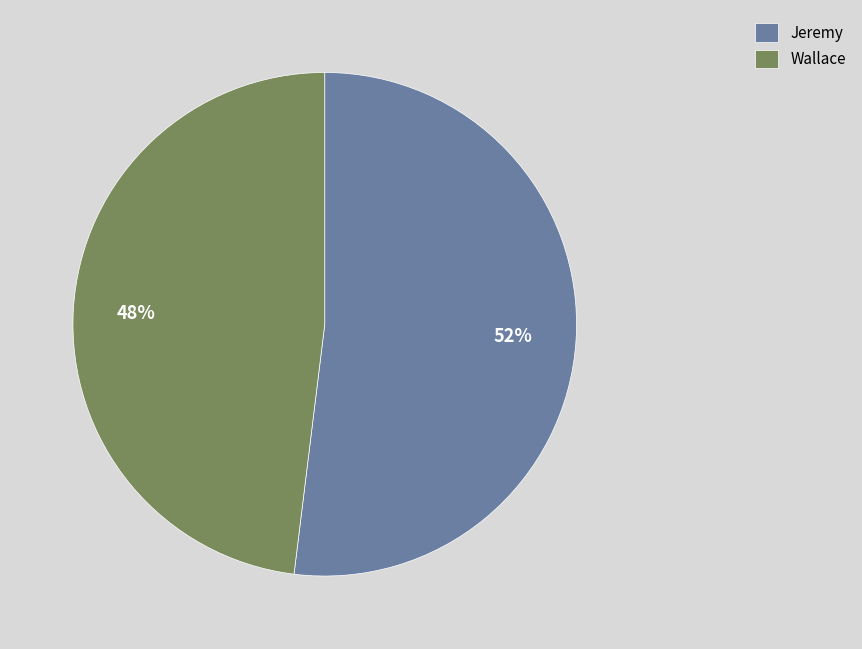

How many segments does this pie chart have?

2